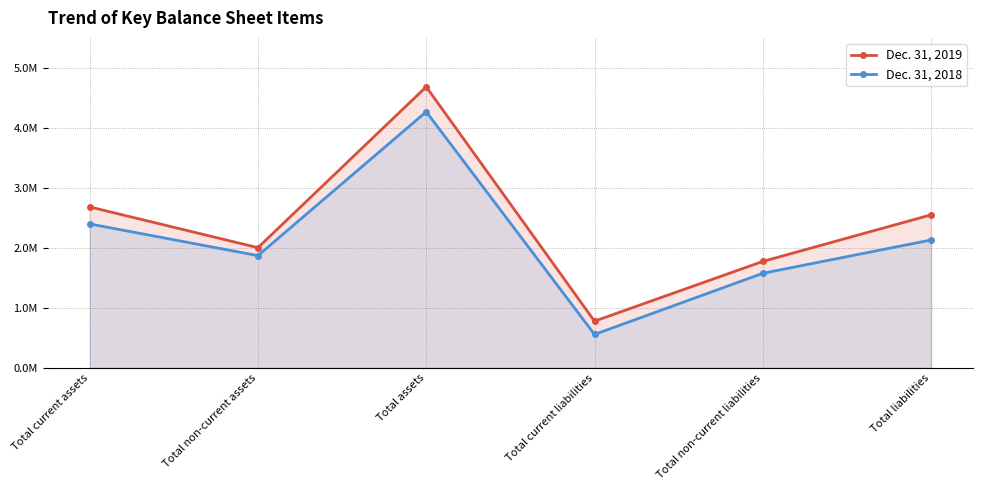

Reading right to left, extract all data points from this chart.

Dec. 31, 2019: Total liabilities=2549679	Total non-current liabilities=1772867	Total current liabilities=776812	Total assets=4684151	Total non-current assets=2001985	Total current assets=2682166
Dec. 31, 2018: Total liabilities=2130292	Total non-current liabilities=1574629	Total current liabilities=555663	Total assets=4268094	Total non-current assets=1869712	Total current assets=2398382